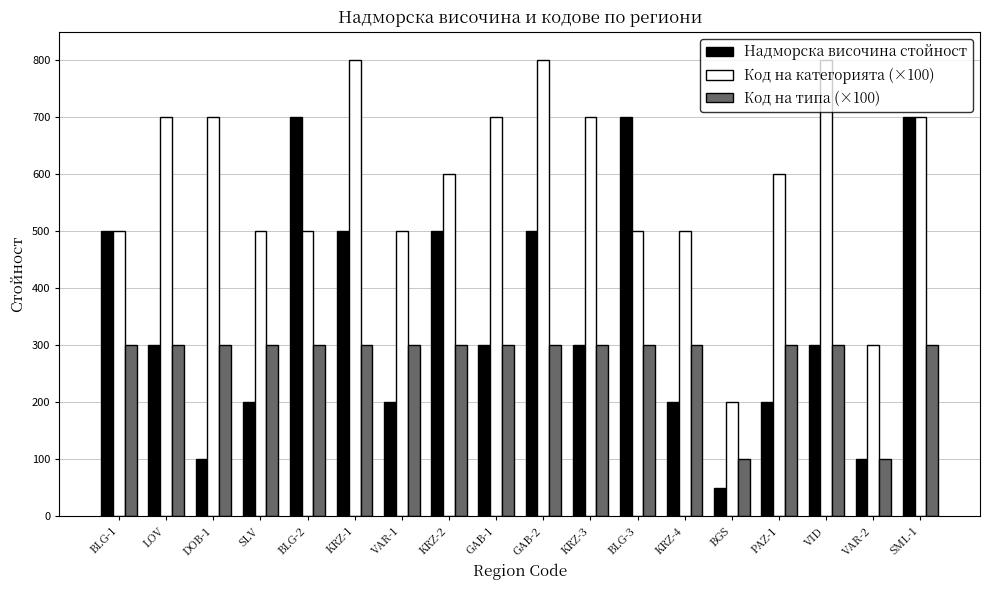

The value of Код на типа (×100) at SML-1 is 300. True or false?

True